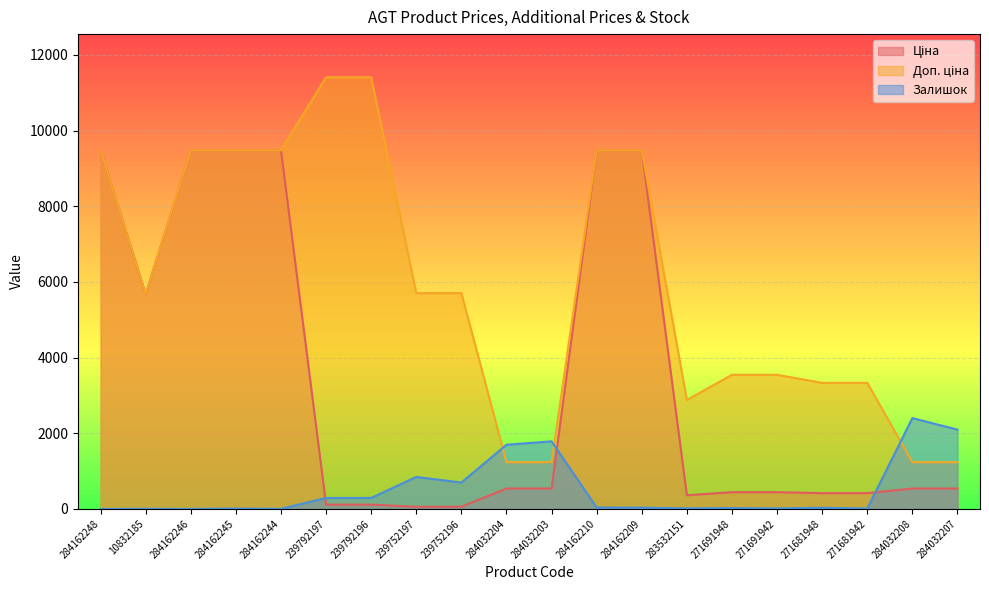

Is the value of Доп. ціна at 239752196 greater than the value of Ціна at 284032207?

Yes